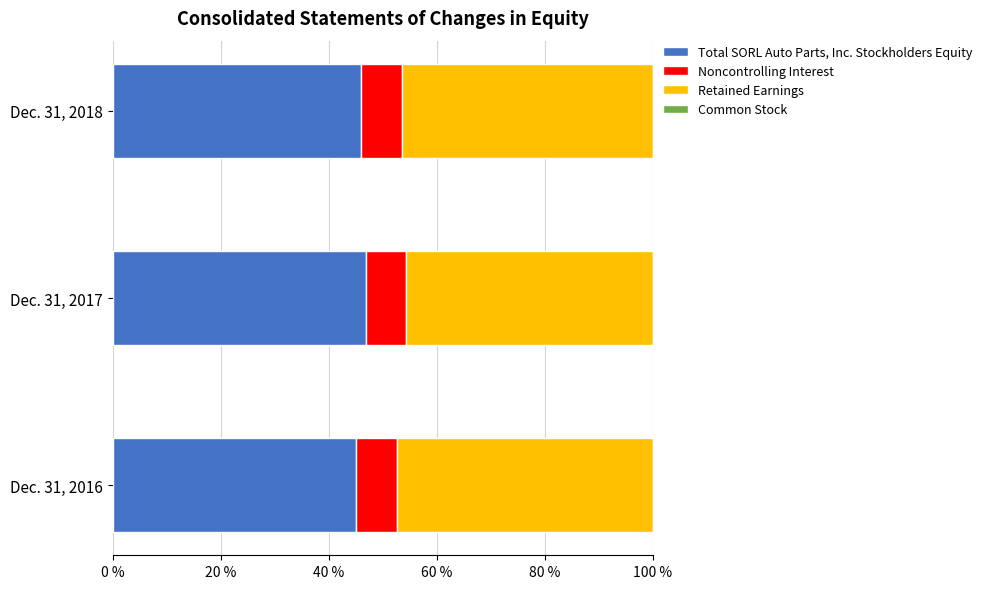

The value of Total SORL Auto Parts, Inc. Stockholders Equity at Dec. 31, 2018 is 46.0. True or false?

True